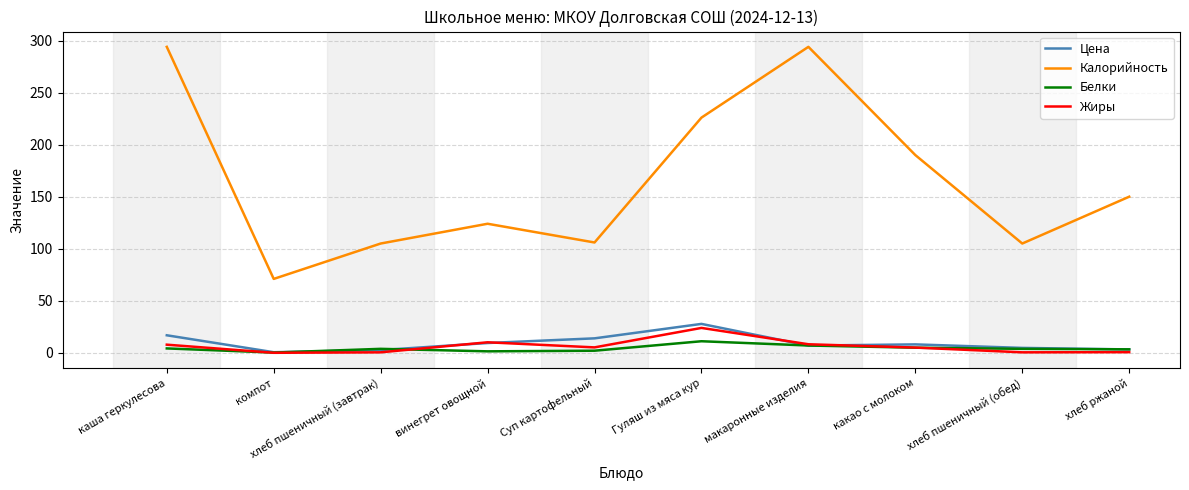

At how many categories does at least one series exceed 215?

3